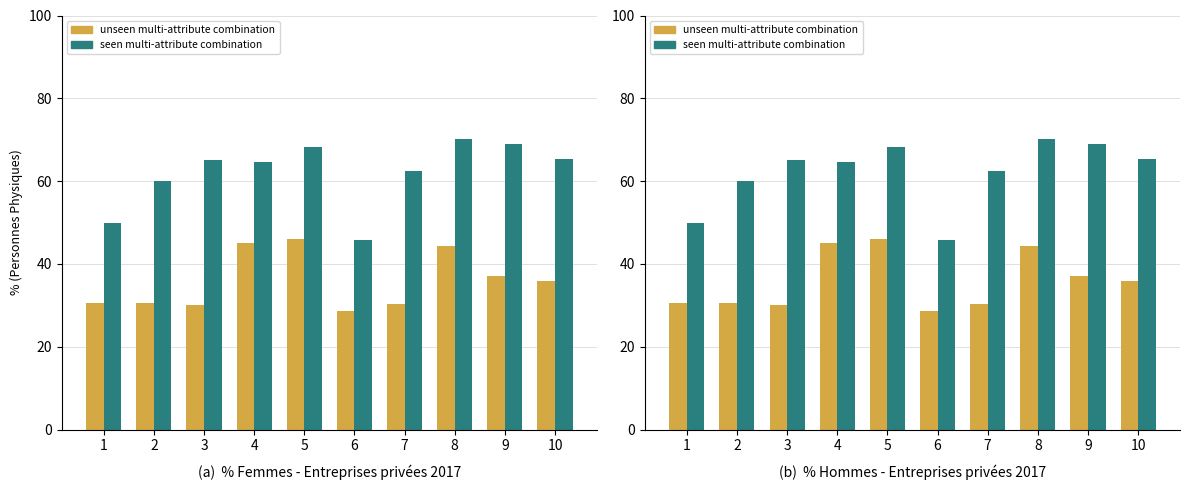

What is the sum of all % Femmes (unseen multi-attribute combination) values?

358.6